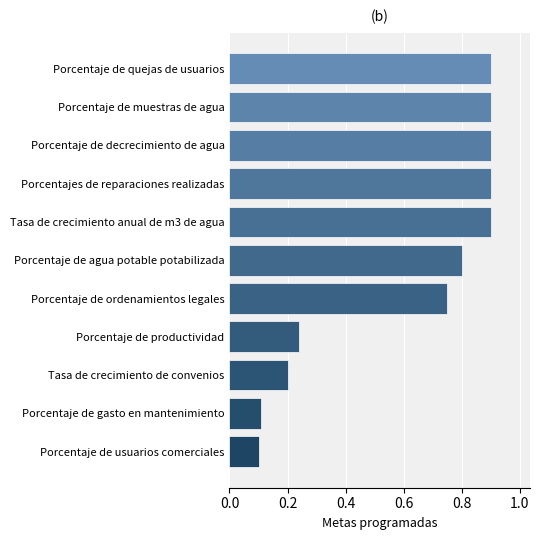

What is the sum of all values?

6.7